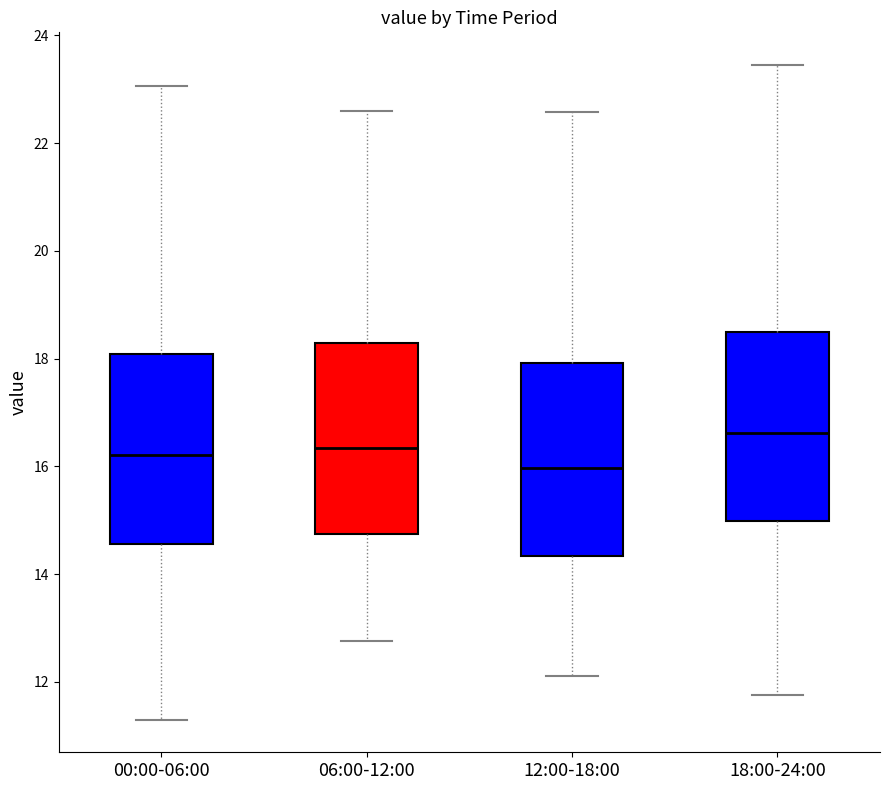

Reading left to right, read every box against the y-axis: the position of its median line, the range the box covers, and the ends of its whiskers. The values are not printed on the chart, so give them approximately, as read against the axis.

00:00-06:00: median 16.2, box 14.6 to 18.0, whiskers 11.4 to 23.0
06:00-12:00: median 16.4, box 14.8 to 18.2, whiskers 12.8 to 22.6
12:00-18:00: median 16.0, box 14.4 to 18.0, whiskers 12.2 to 22.6
18:00-24:00: median 16.6, box 15.0 to 18.6, whiskers 11.8 to 23.4